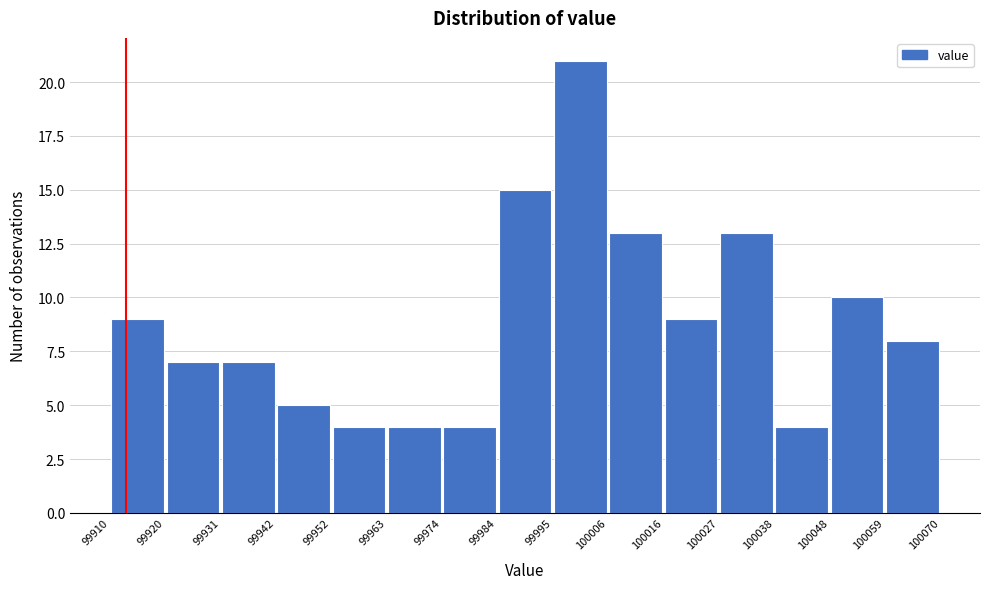

Reading left to right, list every bar in this chart as the range it spans on the x-axis followed by its height. The values are not printed on the chart, so give them approximately, as read against the axis.

99910 to 99920: 9
99920 to 99931: 7
99931 to 99942: 7
99942 to 99952: 5
99952 to 99963: 4
99963 to 99974: 4
99974 to 99984: 4
99984 to 99995: 15
99995 to 100006: 21
100006 to 100016: 13
100016 to 100027: 9
100027 to 100038: 13
100038 to 100048: 4
100048 to 100059: 10
100059 to 100070: 8